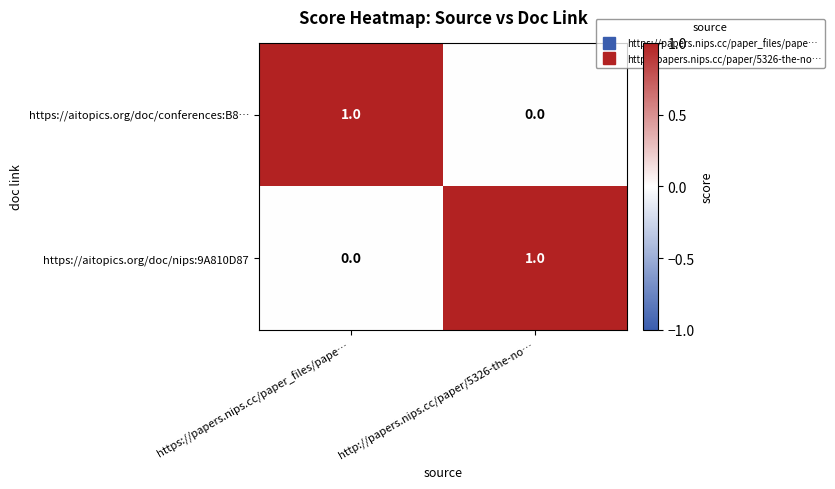

True or false: https://aitopics.org/doc/conferences:B8… has a value of 0 at http://papers.nips.cc/paper/5326-the-no….

True